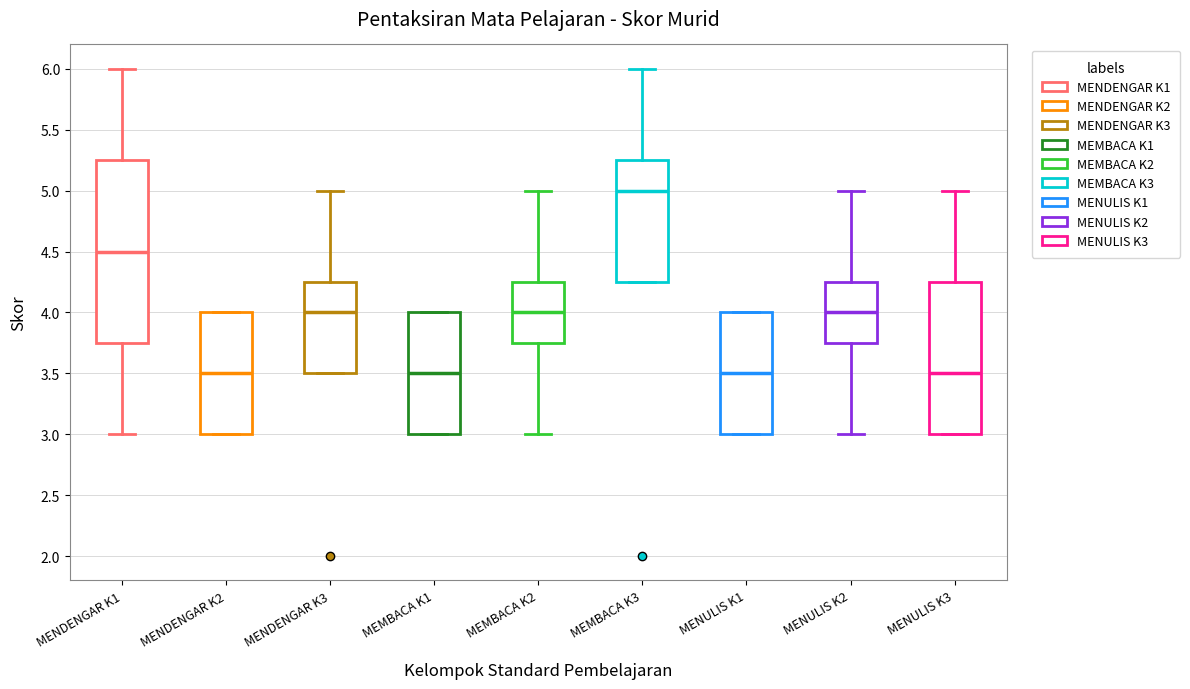

Which box is the tallest, from its lower edge to its upper edge?

MENDENGAR K1